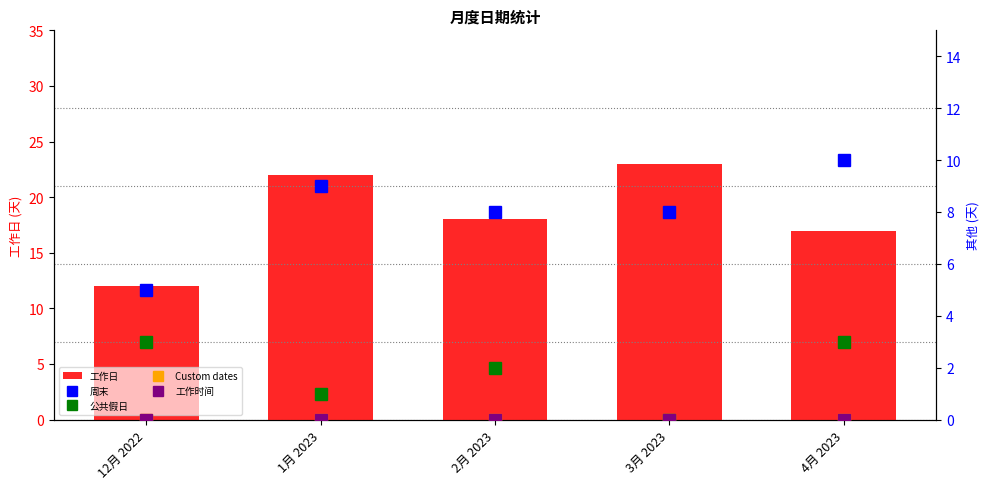

Rank the categories by Custom dates value from highest to lowest.

12月 2022, 1月 2023, 2月 2023, 3月 2023, 4月 2023